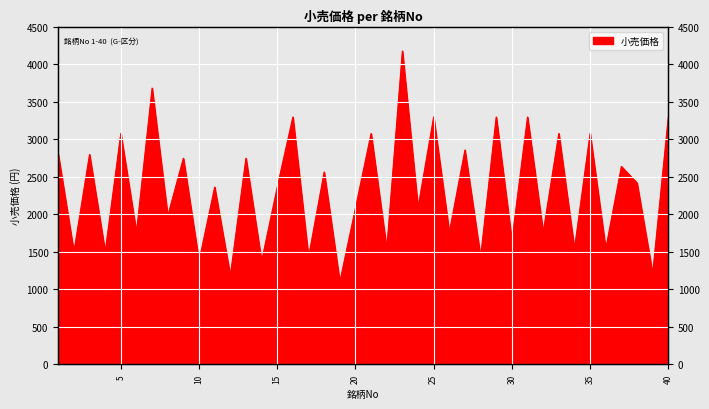

What is the value of the 37th point from the left?

2640